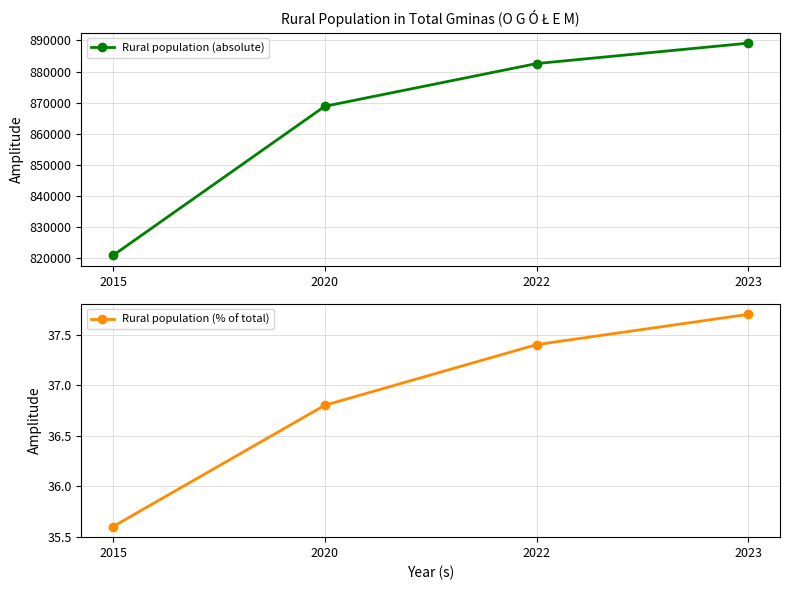

Where is Rural population (absolute) nearest to the value 855051?

2020